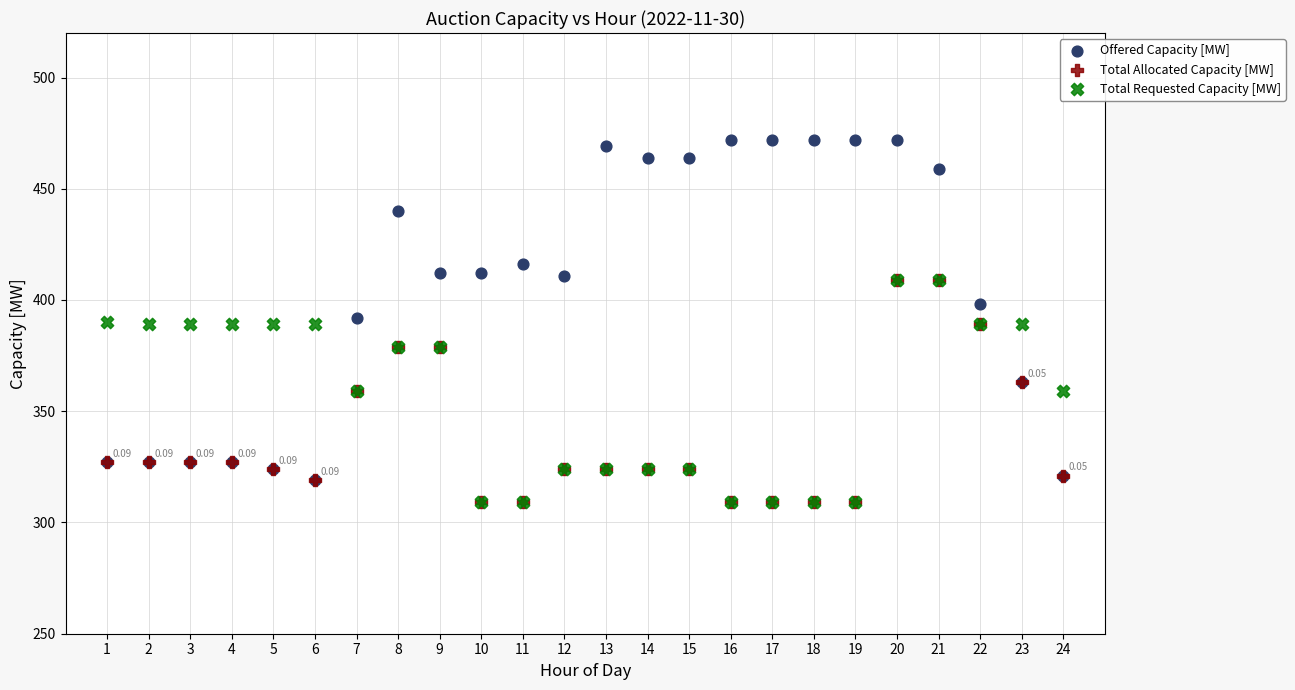

Which series contains the highest Y value?

Offered Capacity [MW]